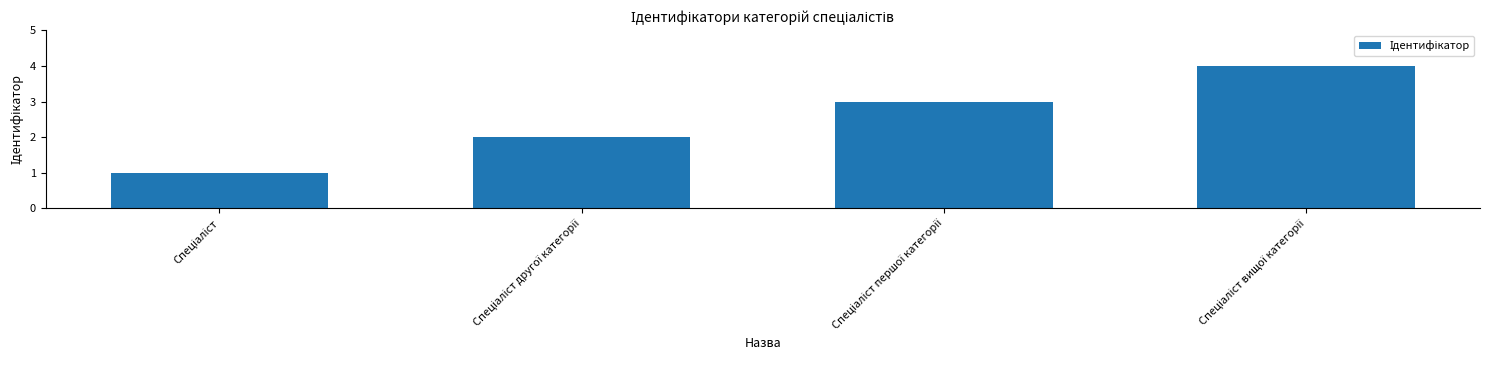

What is the greatest value displayed?

4